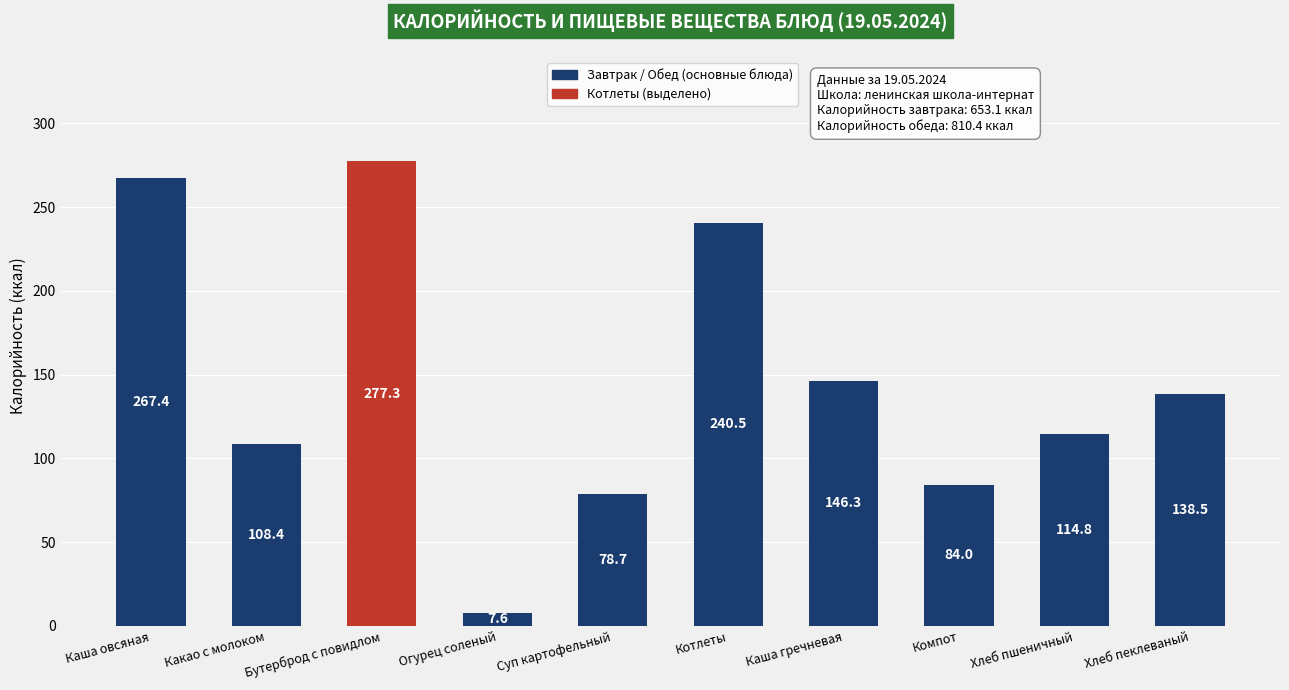

Reading left to right, extract all data points from this chart.

Каша овсяная=267.4	Какао с молоком=108.4	Бутерброд с повидлом=277.3	Огурец соленый=7.6	Суп картофельный=78.7	Котлеты=240.5	Каша гречневая=146.3	Компот=84.0	Хлеб пшеничный=114.8	Хлеб пеклеваный=138.5